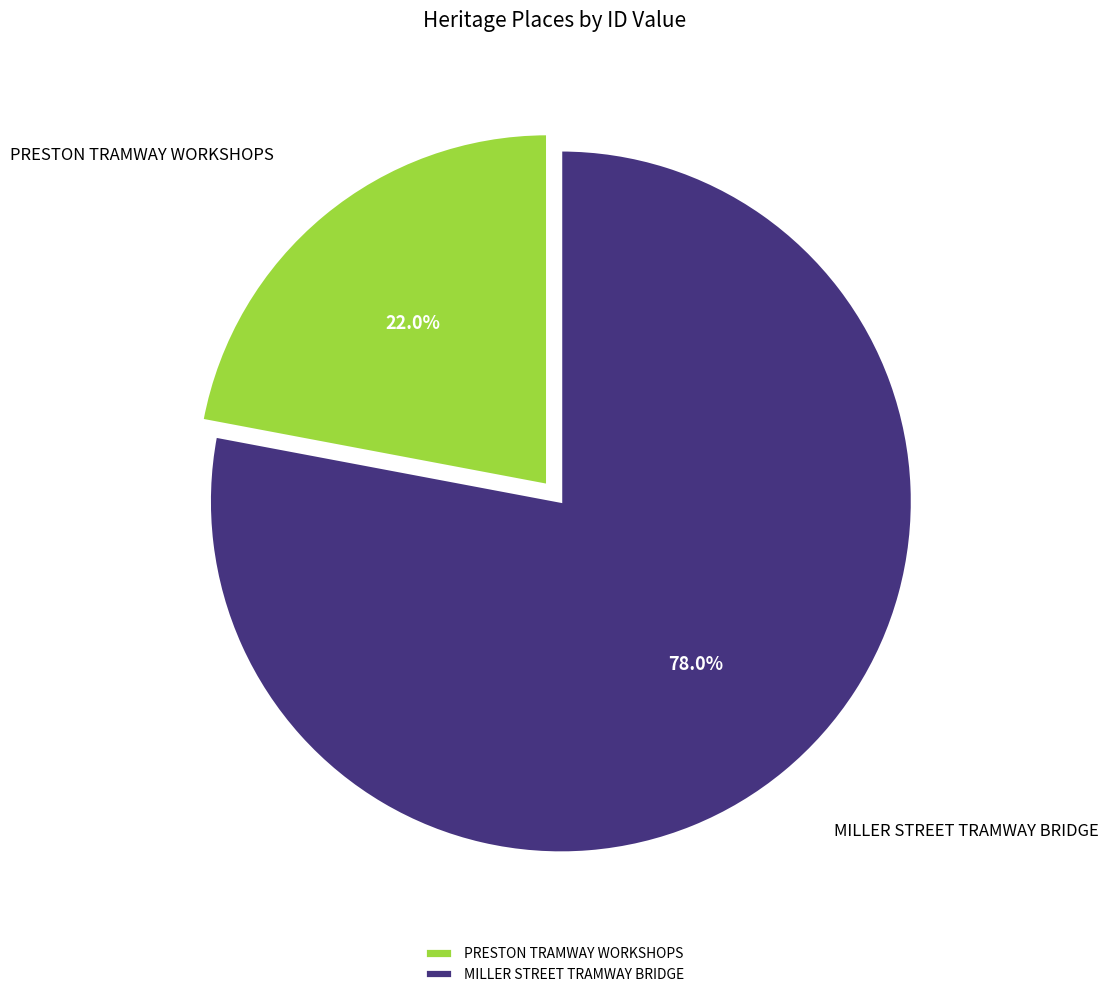

What is the smallest slice in the pie chart?

PRESTON TRAMWAY WORKSHOPS